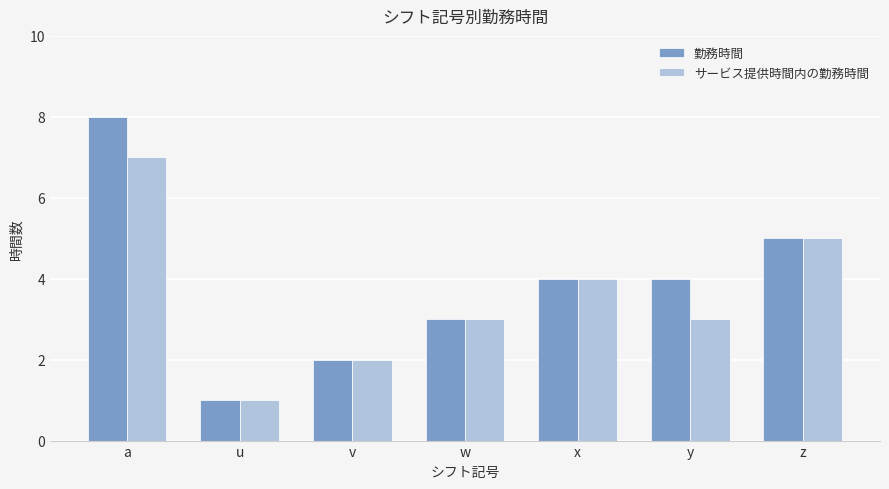

What is the maximum value for サービス提供時間内の勤務時間?

7